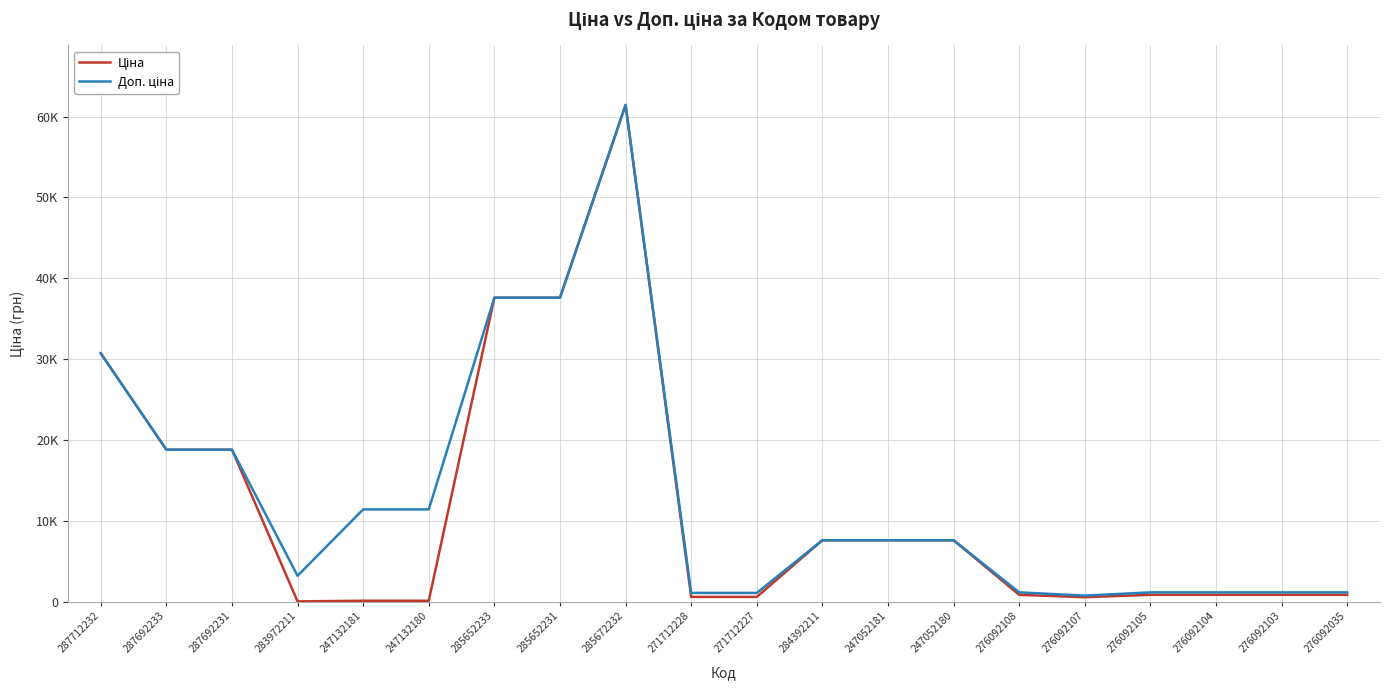

What value does the Ціна series have at 283972211?

32.0